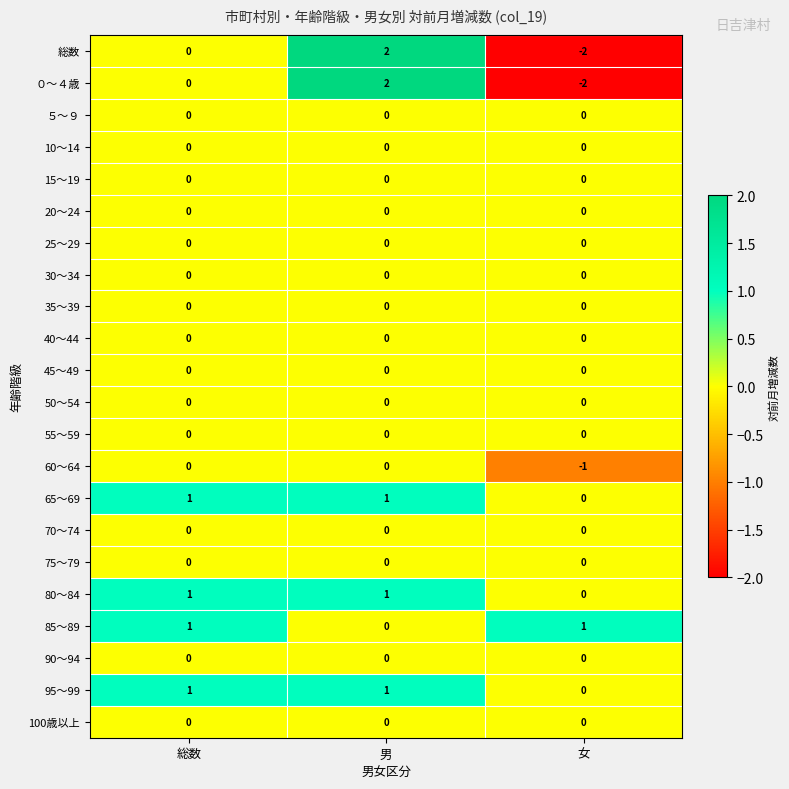

What is the difference between the highest and lowest values at 女?

3